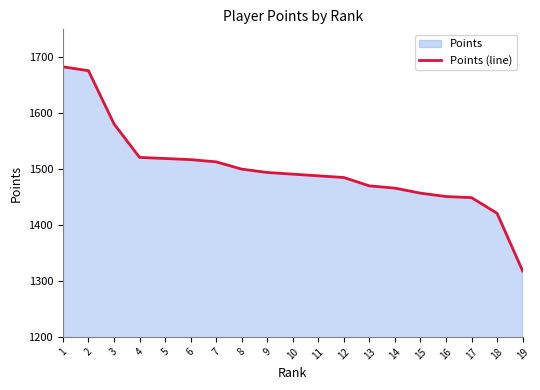

The value at 7 is 2723. True or false?

False